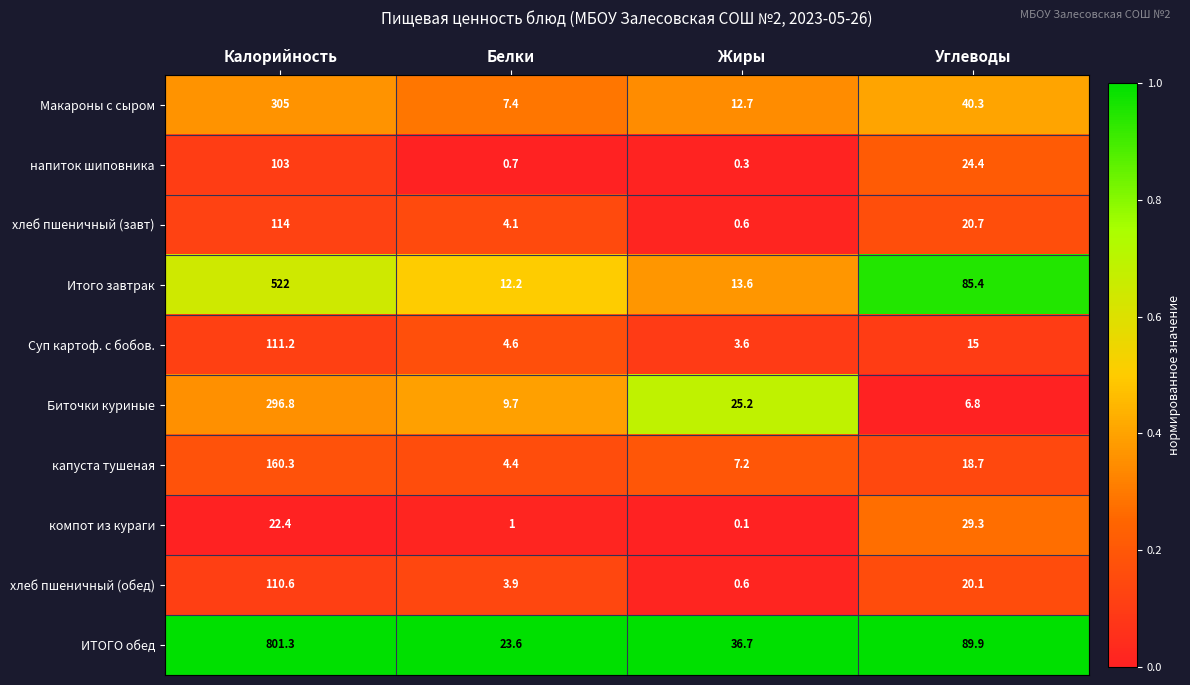

At which label does Итого завтрак reach its peak?

Калорийность